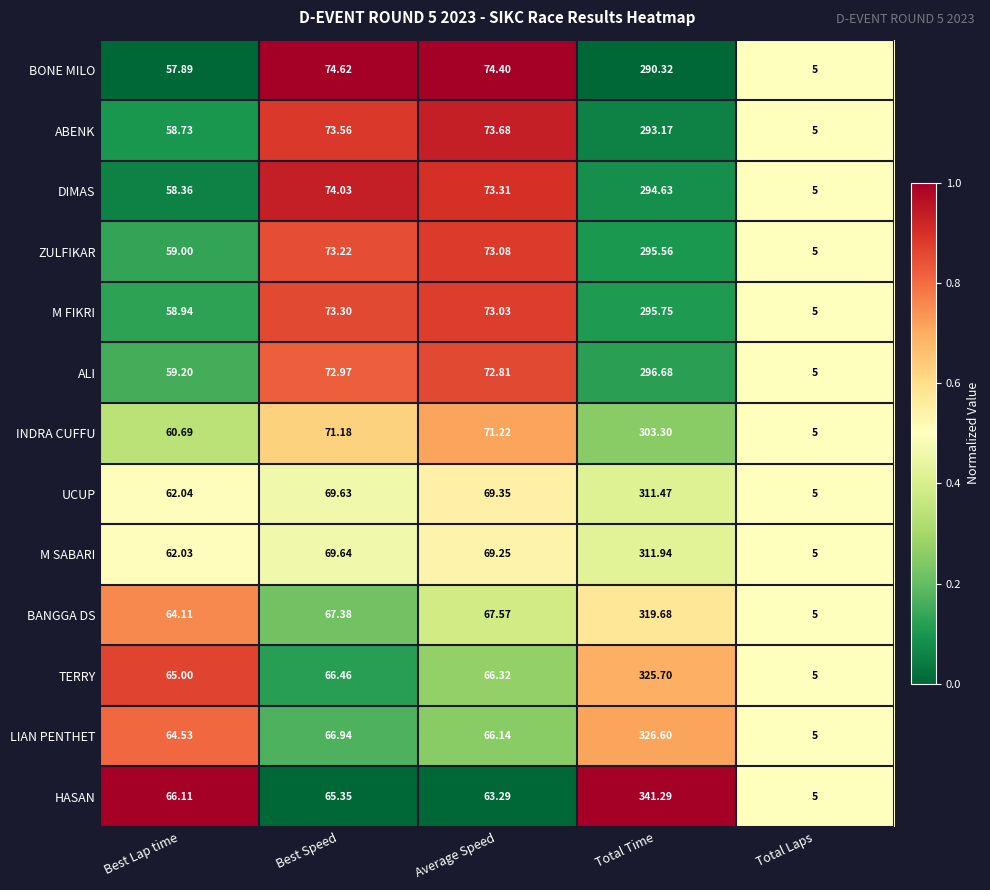

What is the total value across all series at Total Time?

4006.1